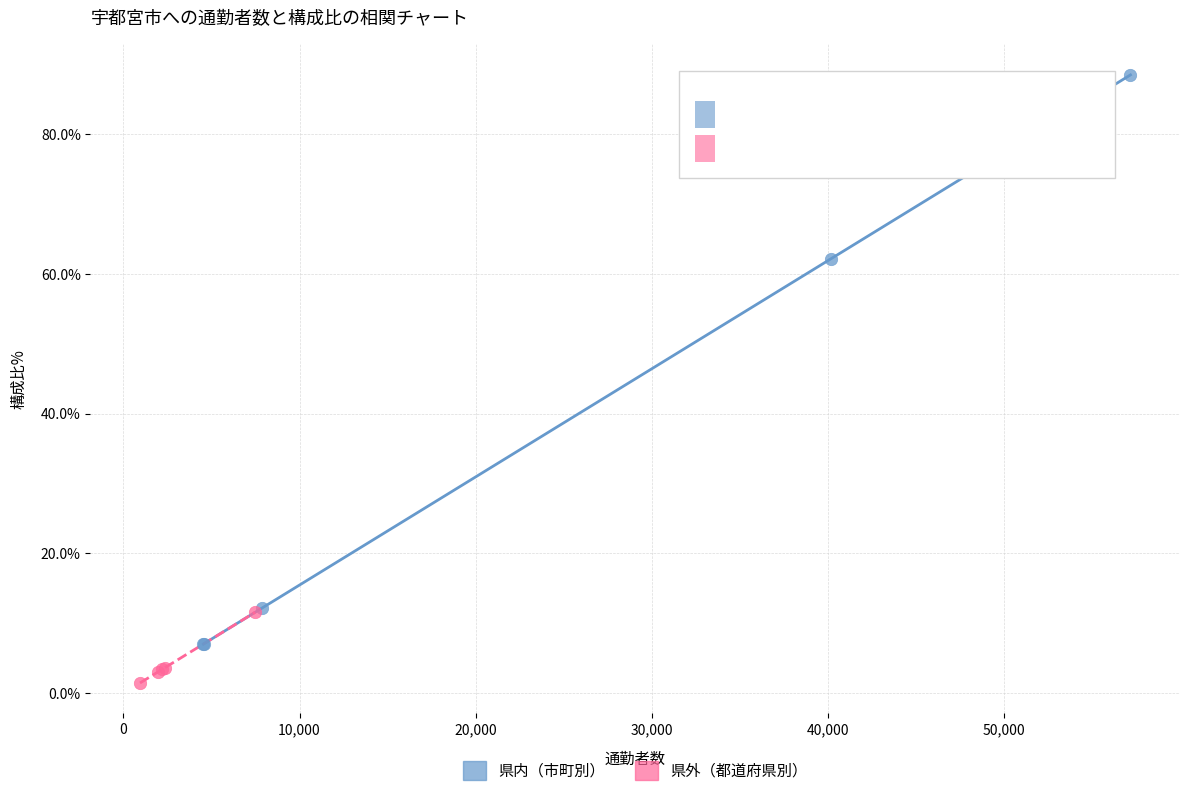

Which series has the largest Y range (max minus min)?

県内（市町別）